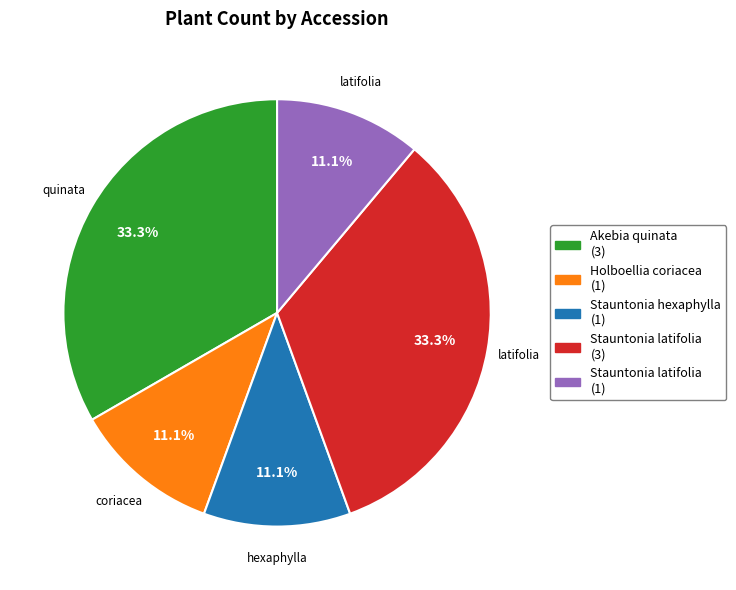

Does any single category account for the majority?

No